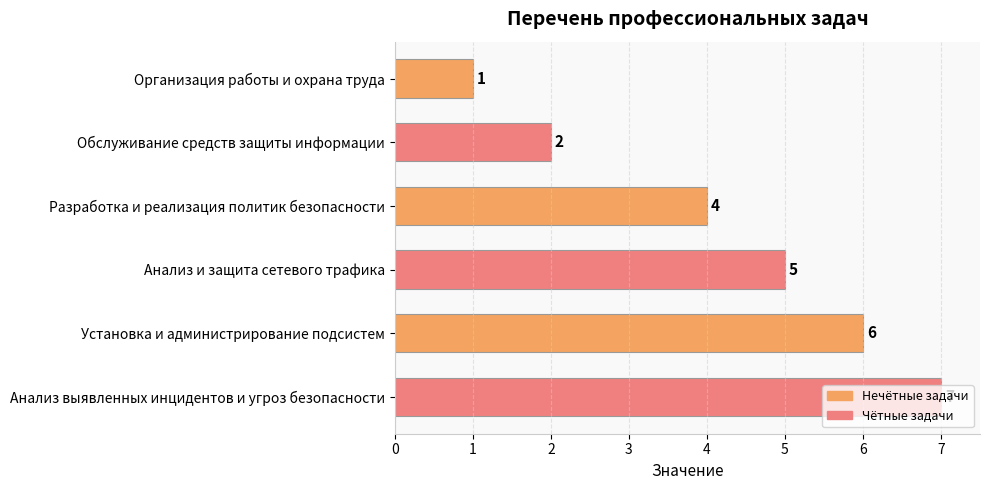

What is the difference between the maximum and minimum values?

6